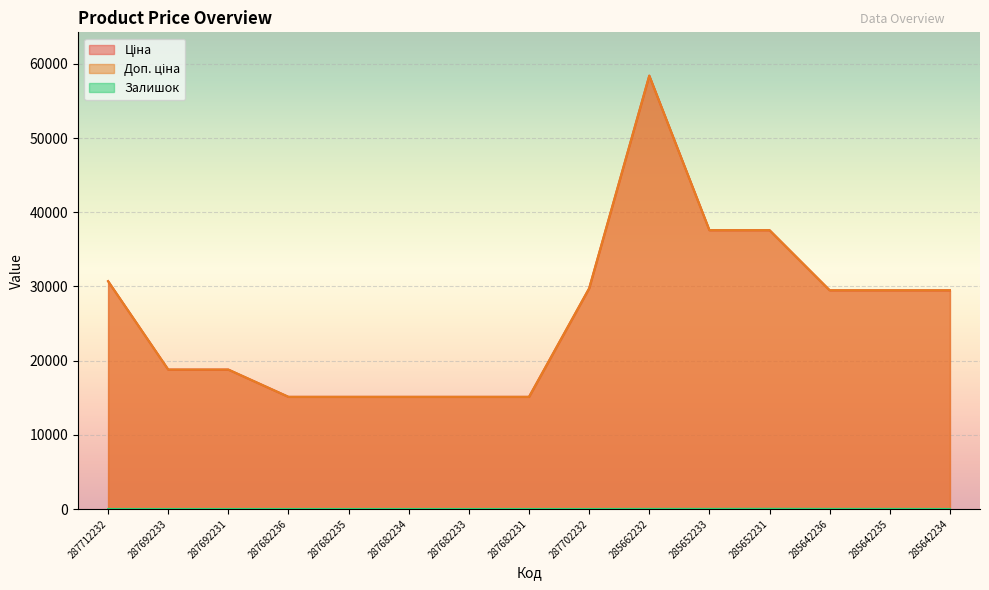

Which series has the widest spread of values?

Ціна